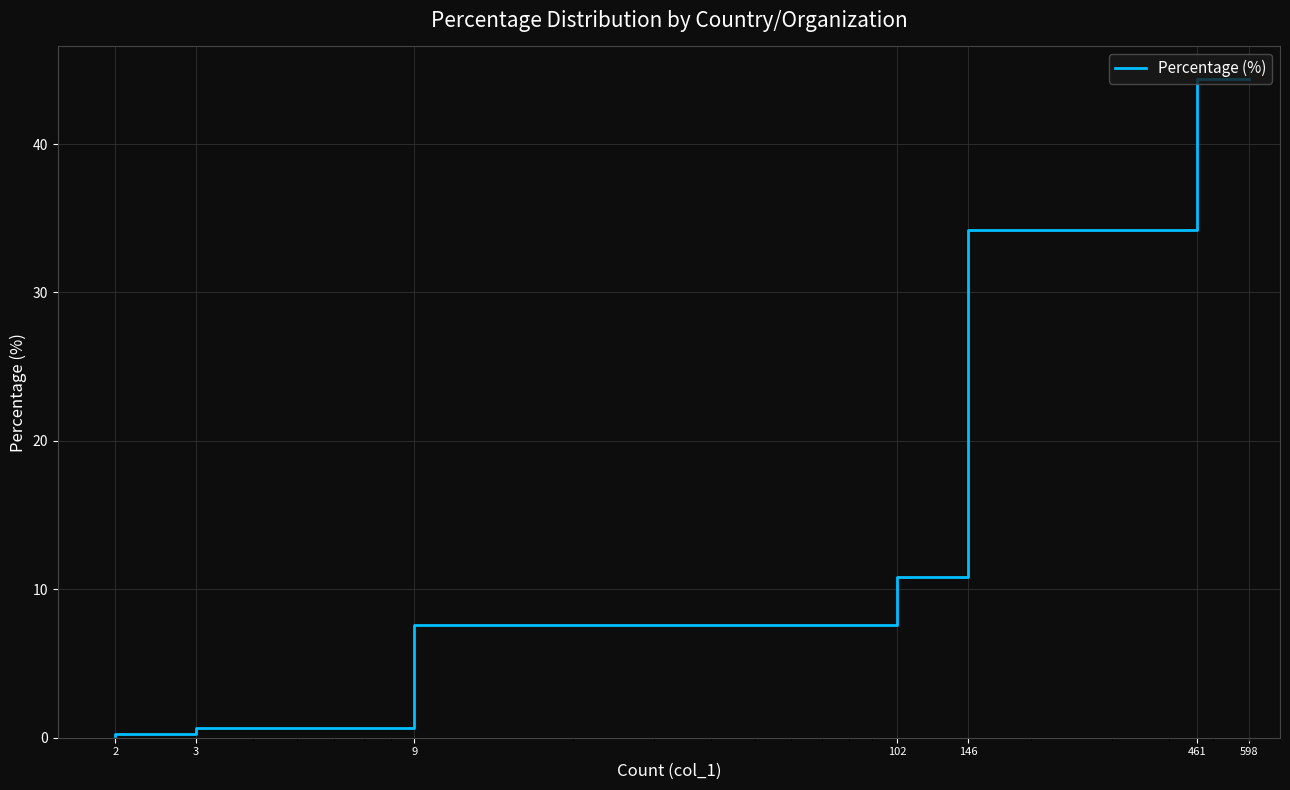

What is the difference between the second highest and second lowest values?

34.1